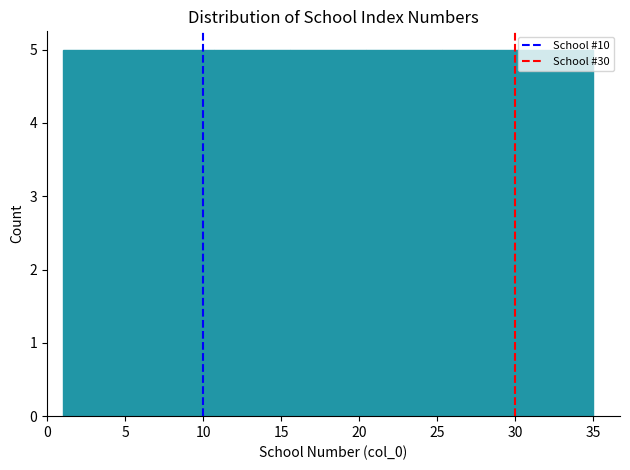

How tall is the bar that spans 15.5 to 20.5 on the x-axis? Neither the bar edges nor the heights are printed on the chart, so give them approximately, as read against the axes.

5